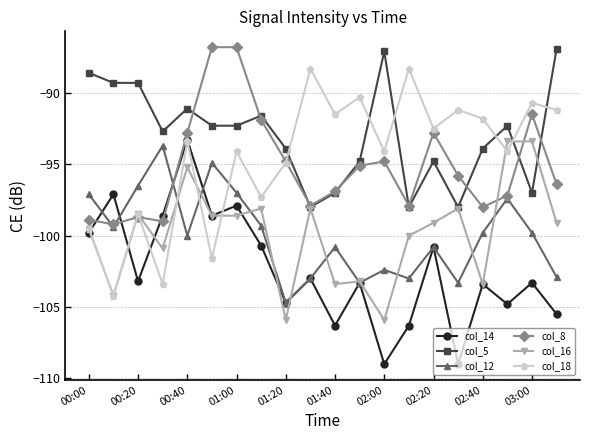

What is the maximum value for col_5?

-86.9